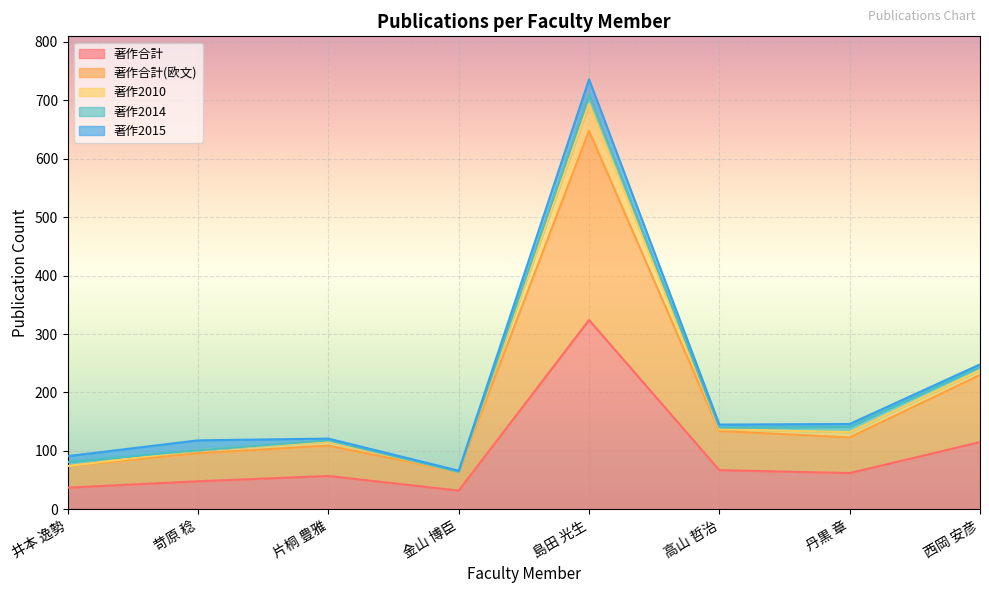

The 著作合計 series shows 29 at 西岡 安彦. True or false?

False